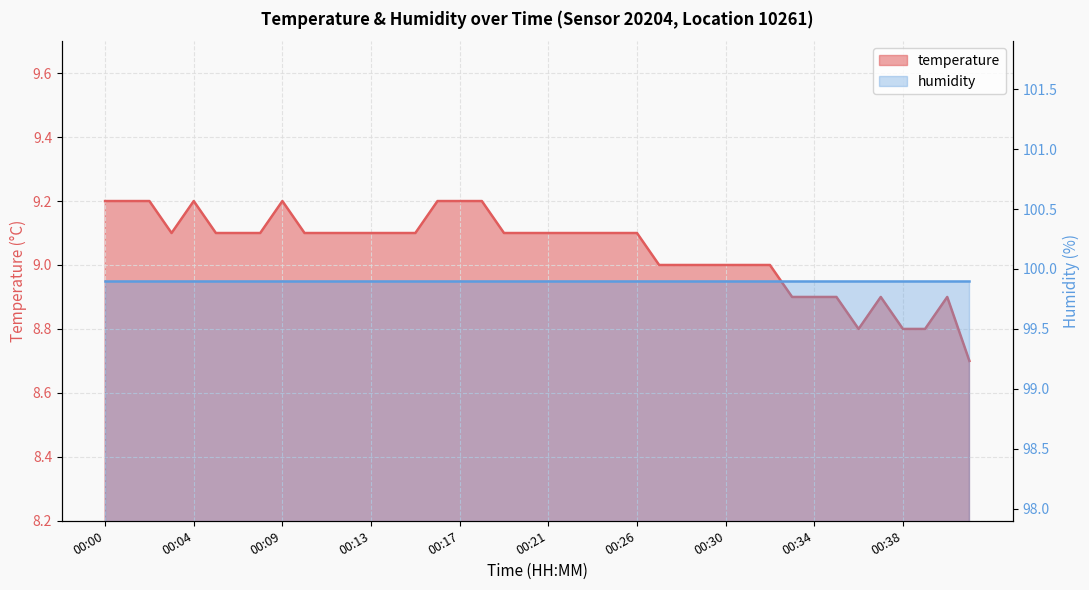

Which label corresponds to the largest value in the chart?

00:00